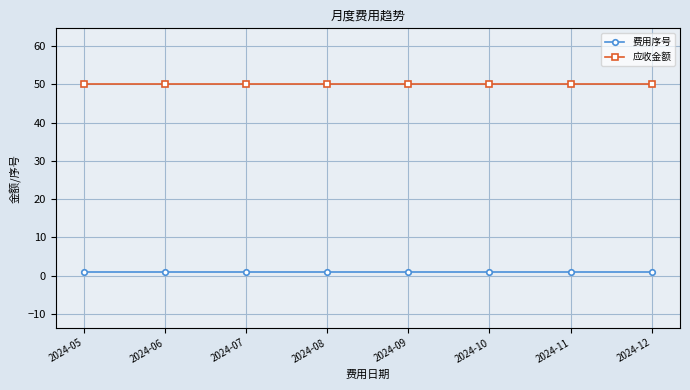

What is the value of the 应收金额 point at the 2nd from the left?

50